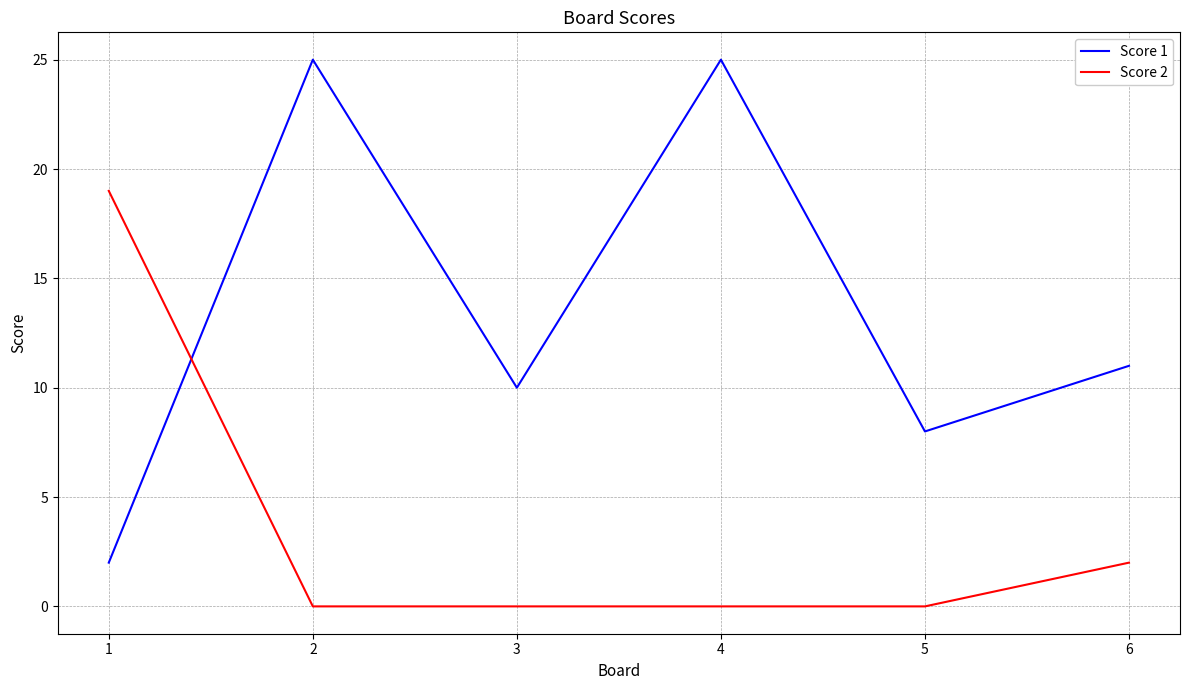

Between which two adjacent categories do Score 2 and Score 1 first intersect?

1 and 2